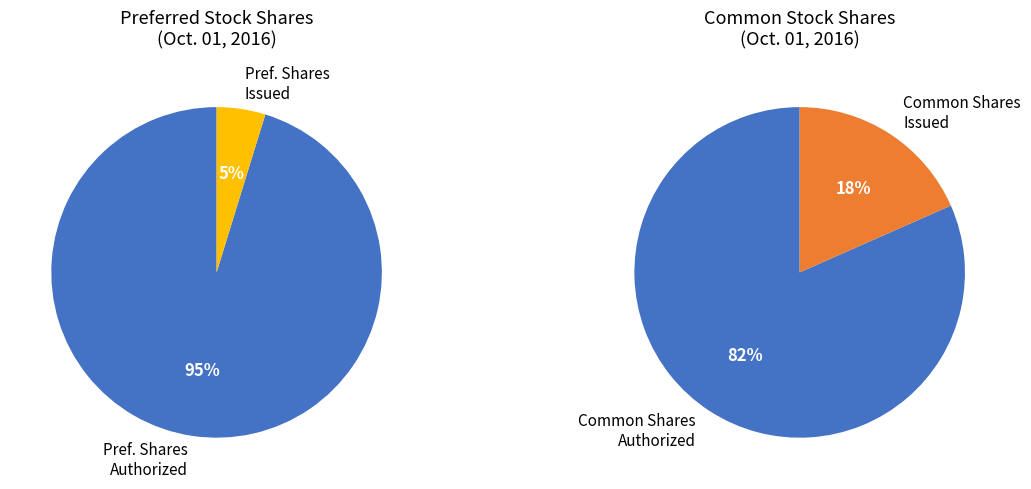

Count the number of slices in the pie.

4